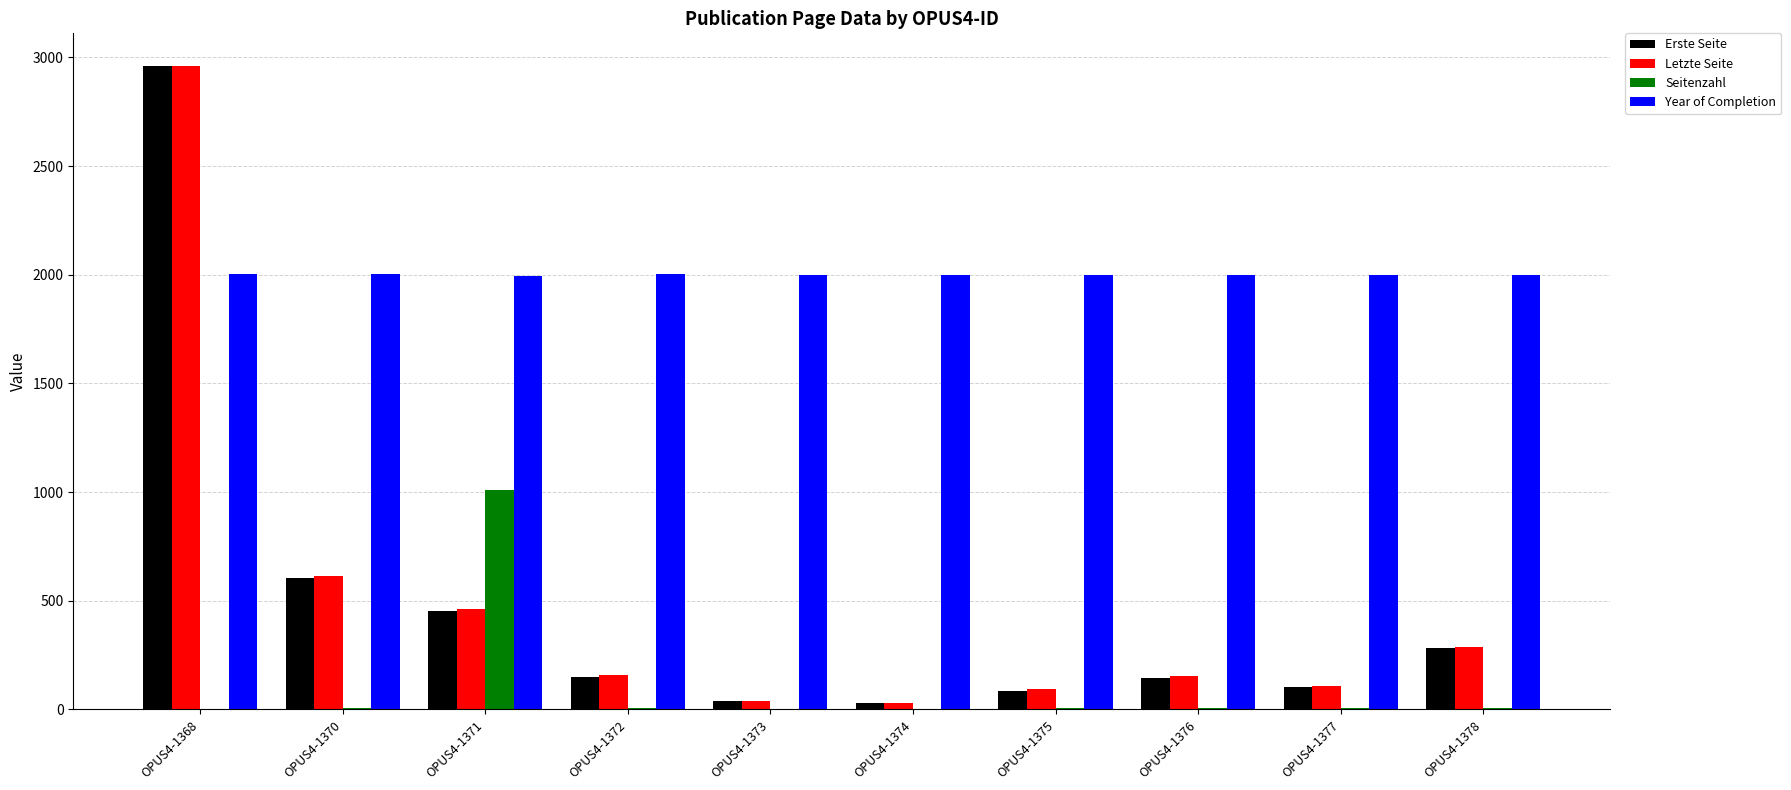

Is it true that Year of Completion equals 1109 at OPUS4-1374?

False